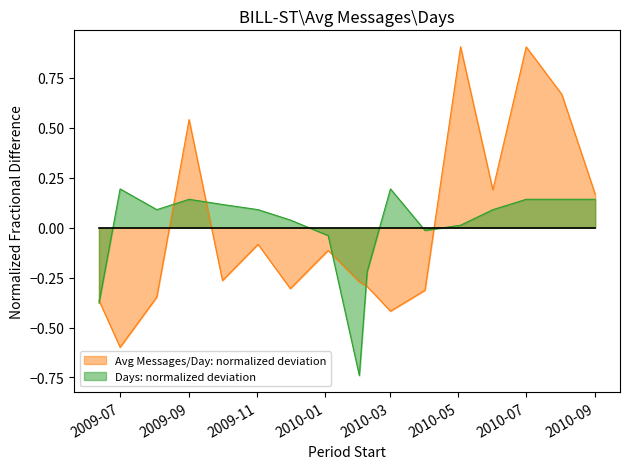

List the series in order of their peak value, lowest first.

Days: normalized deviation, Avg Messages/Day: normalized deviation